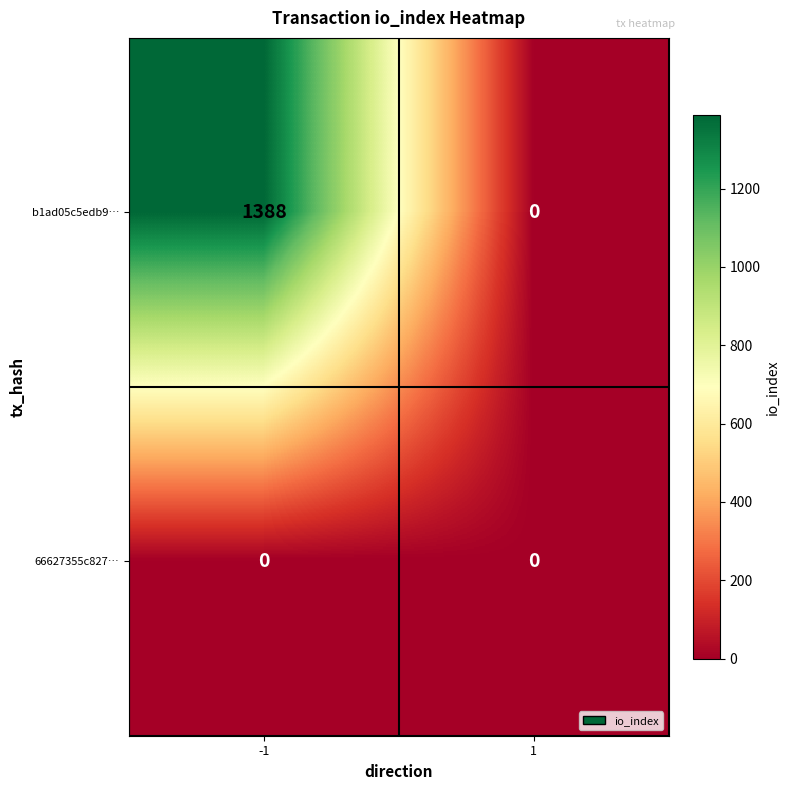

What is the sum of the b1ad05c5edb9… values at 1 and -1?

1388